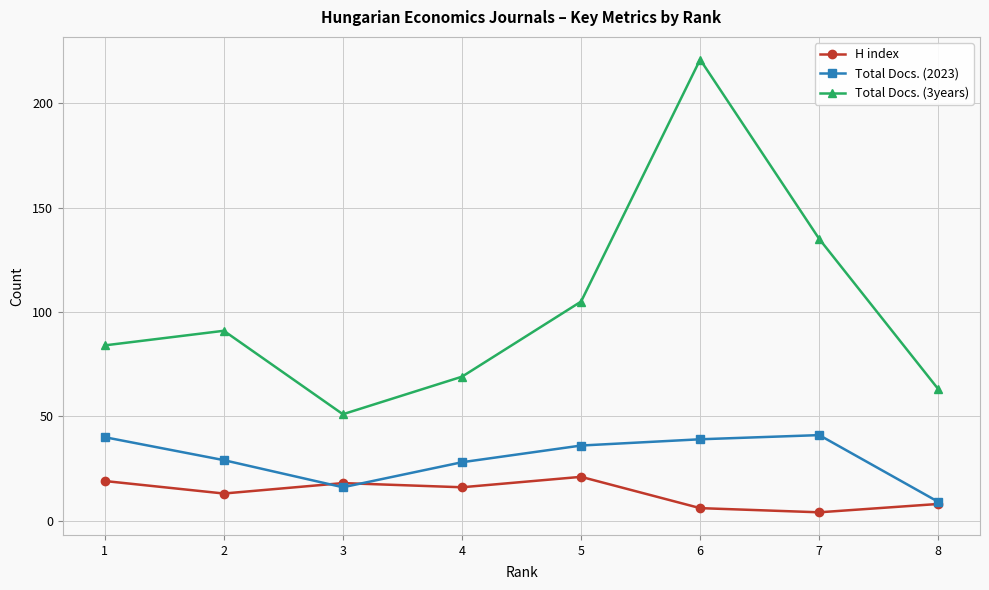

In Total Docs. (3years), how many points are higher than both neighbors (excluding endpoints)?

2